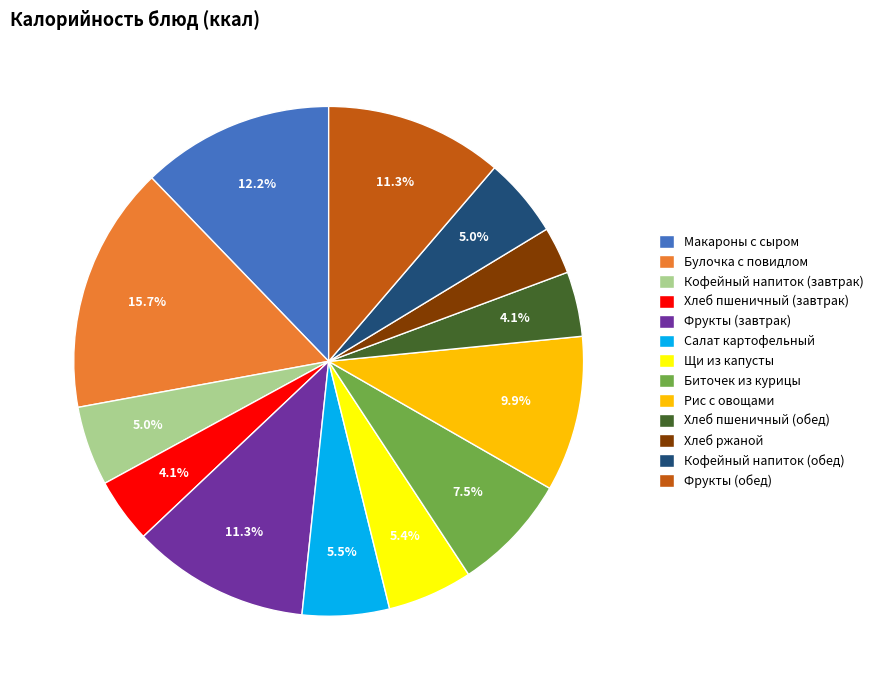

What percentage is the Хлеб пшеничный (обед) slice, to the nearest percent?

4%